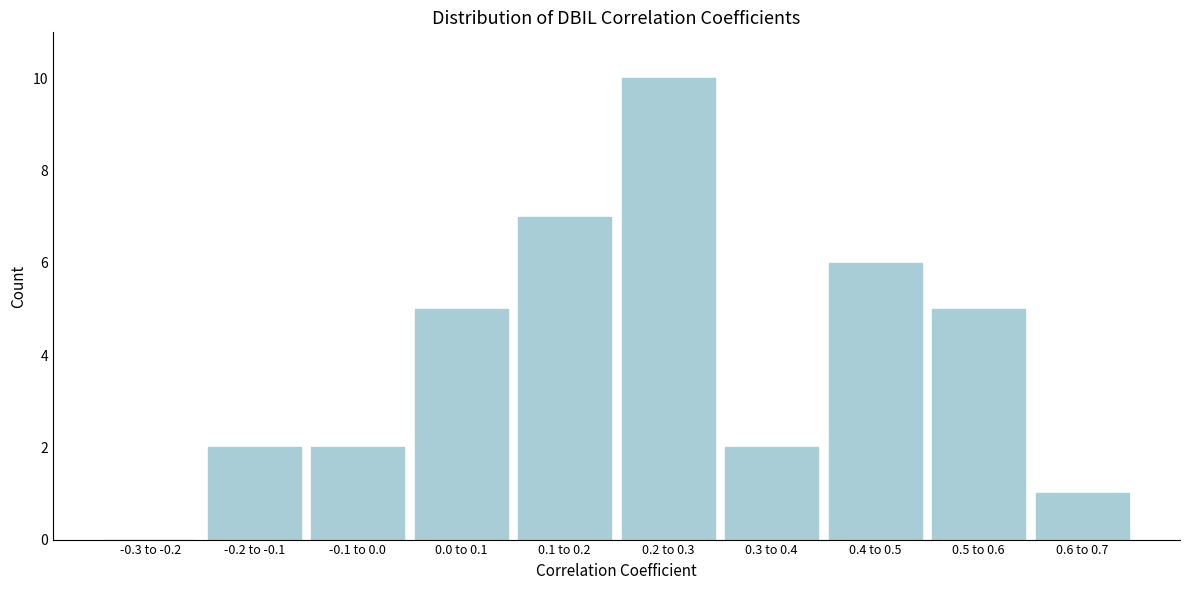

Reading left to right, extract all data points from this chart.

-0.3 to -0.2=0	-0.2 to -0.1=2	-0.1 to 0.0=2	0.0 to 0.1=5	0.1 to 0.2=7	0.2 to 0.3=10	0.3 to 0.4=2	0.4 to 0.5=6	0.5 to 0.6=5	0.6 to 0.7=1